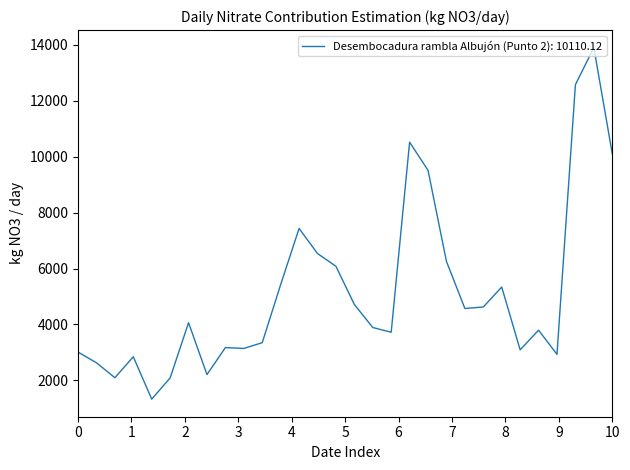

What is the maximum value shown in the chart?

13897.0